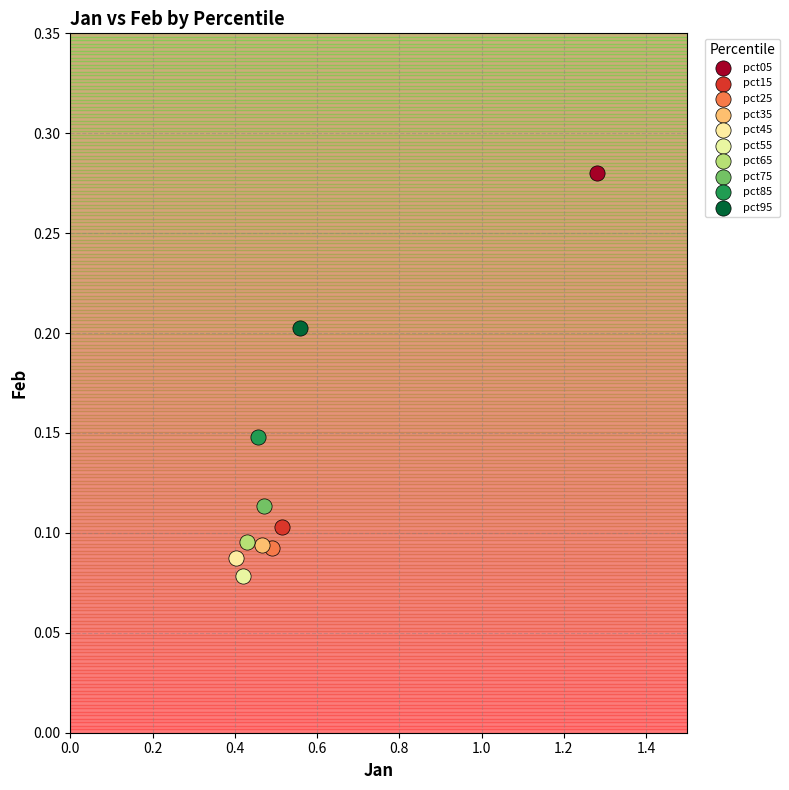

What are all the series names shown in the legend?

pct05, pct15, pct25, pct35, pct45, pct55, pct65, pct75, pct85, pct95